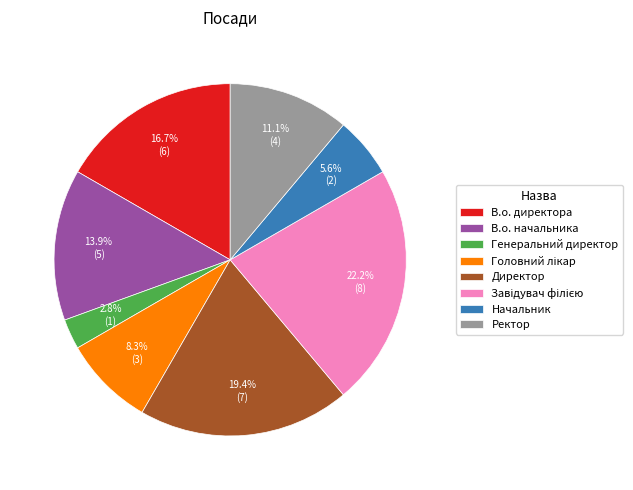

How many segments does this pie chart have?

8